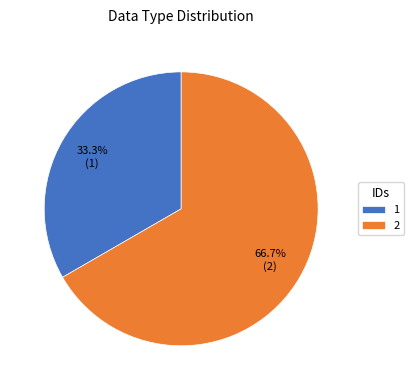

To the nearest percent, what is the combined percentage of 1 and 2?

100%